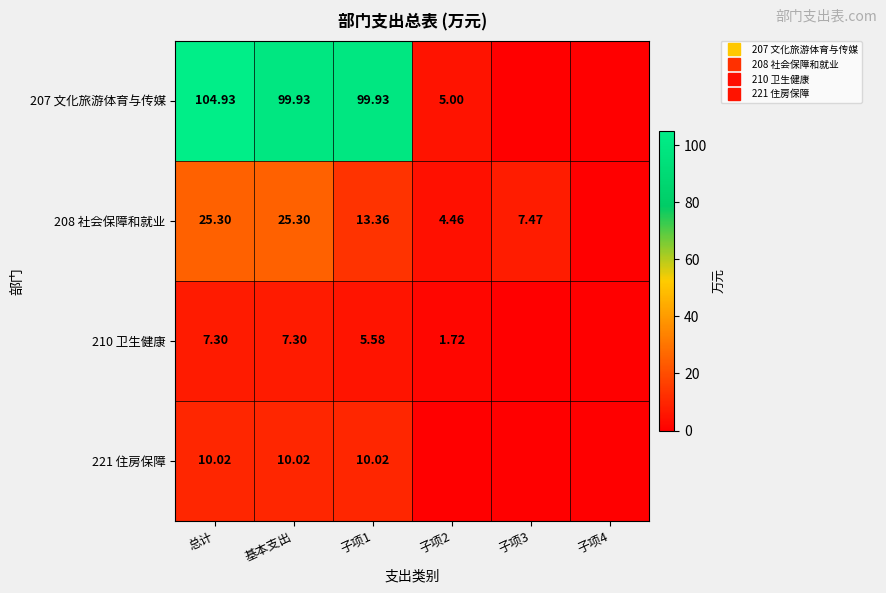

Is it true that 208 社会保障和就业 equals 4.5 at 子项2?

True